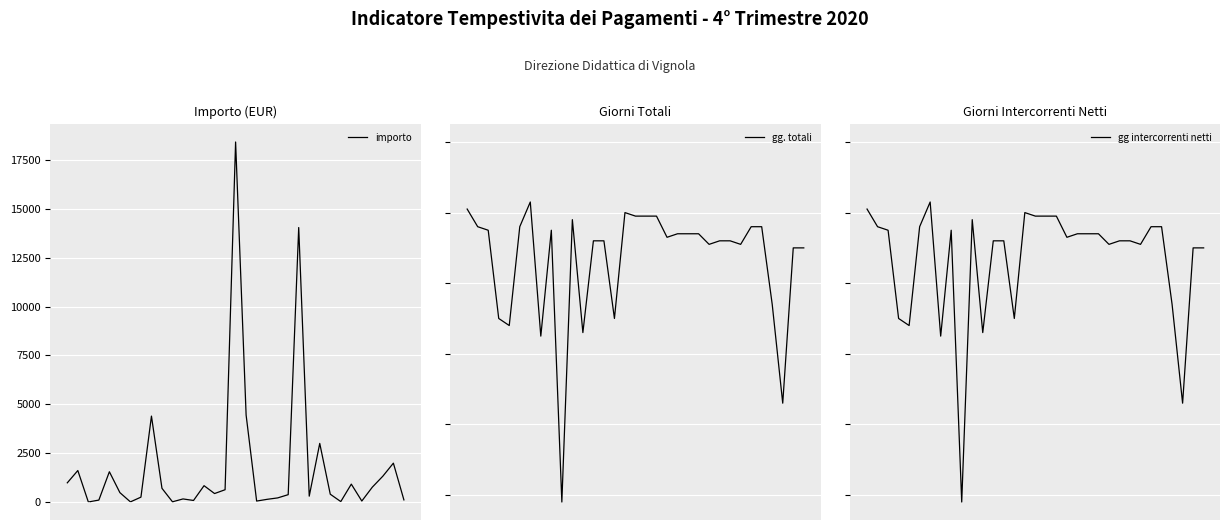

Between 27 and 4, which is larger?

4